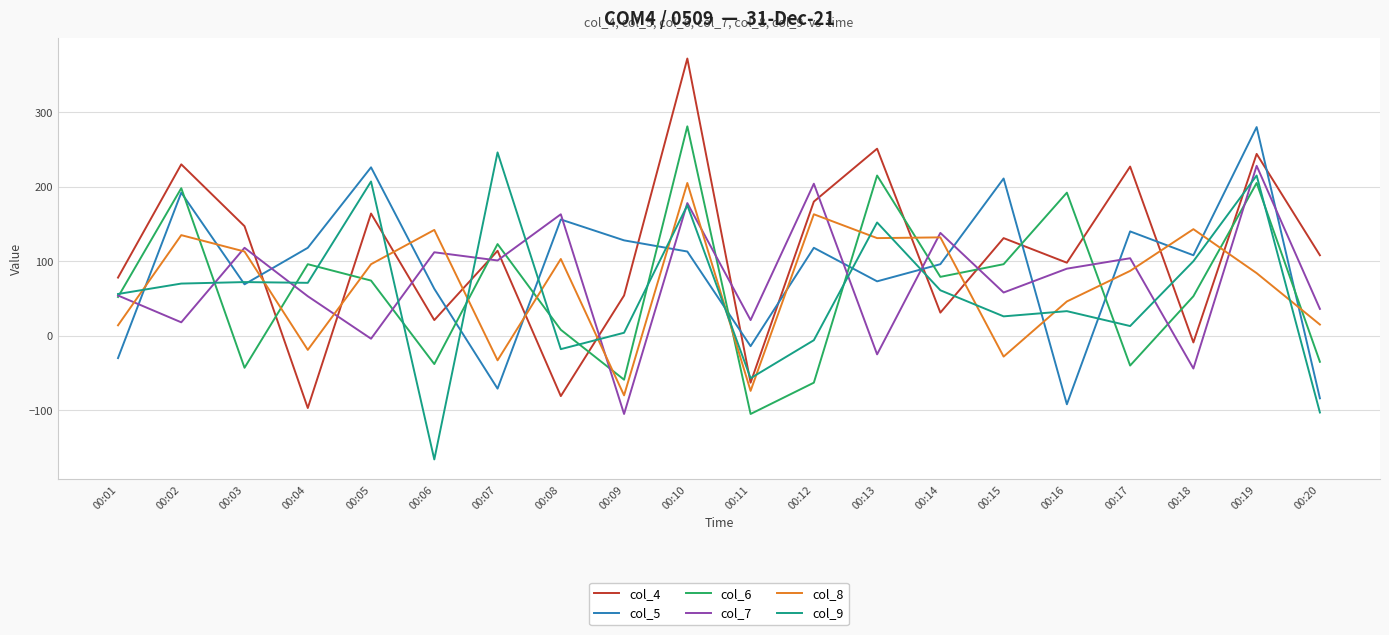

Where is the first local minimum for col_4?

00:04